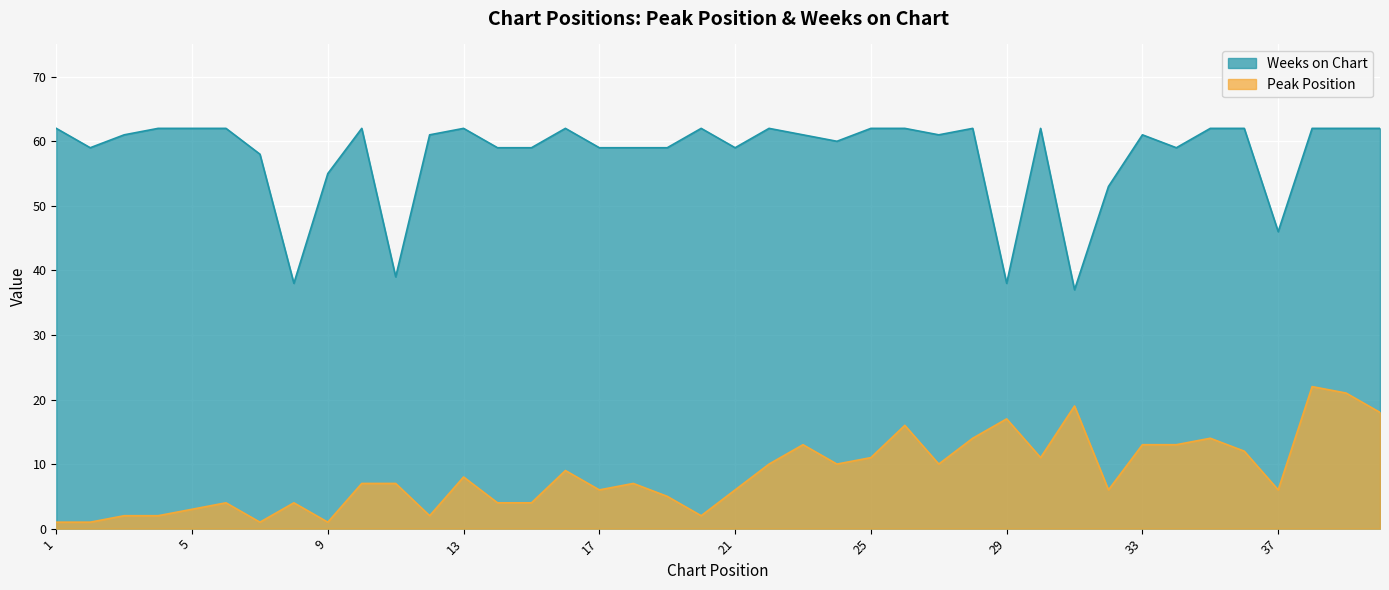

List the series in order of their overall mean, highest first.

Weeks on Chart, Peak Position